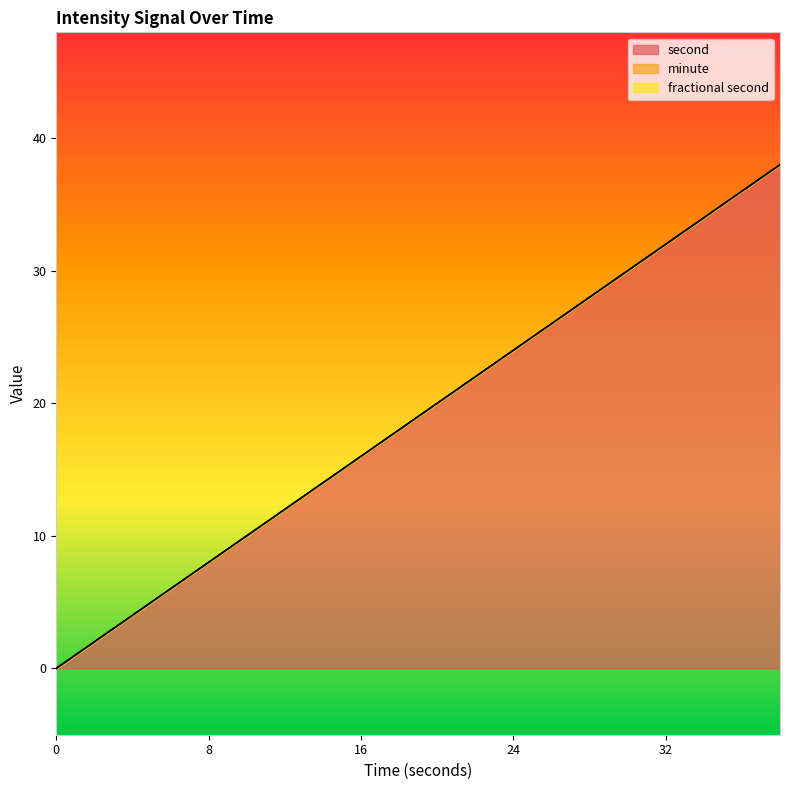

True or false: fractional second and minute intersect in this chart.

False